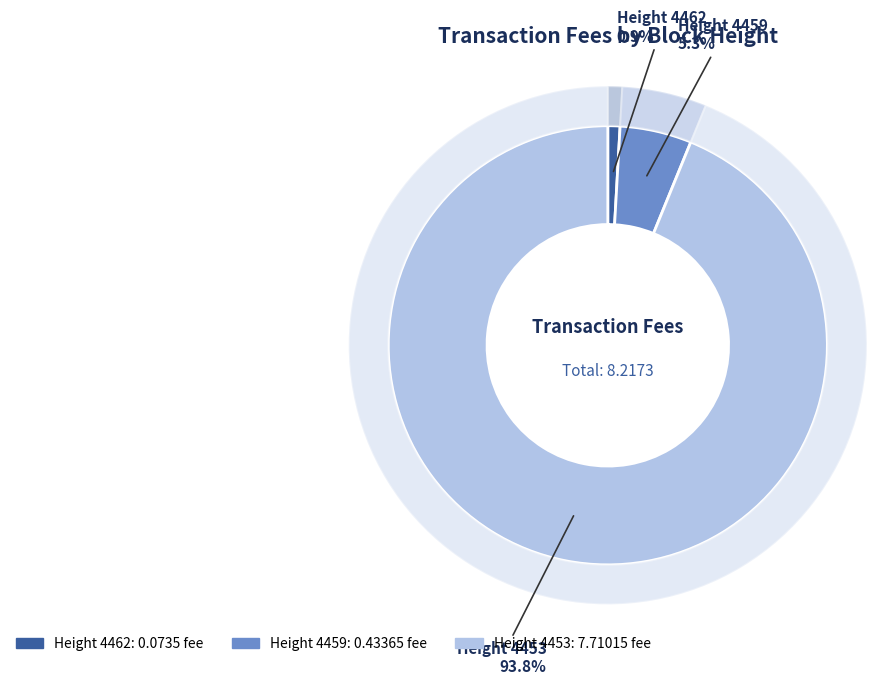

Does any single category account for the majority?

Yes